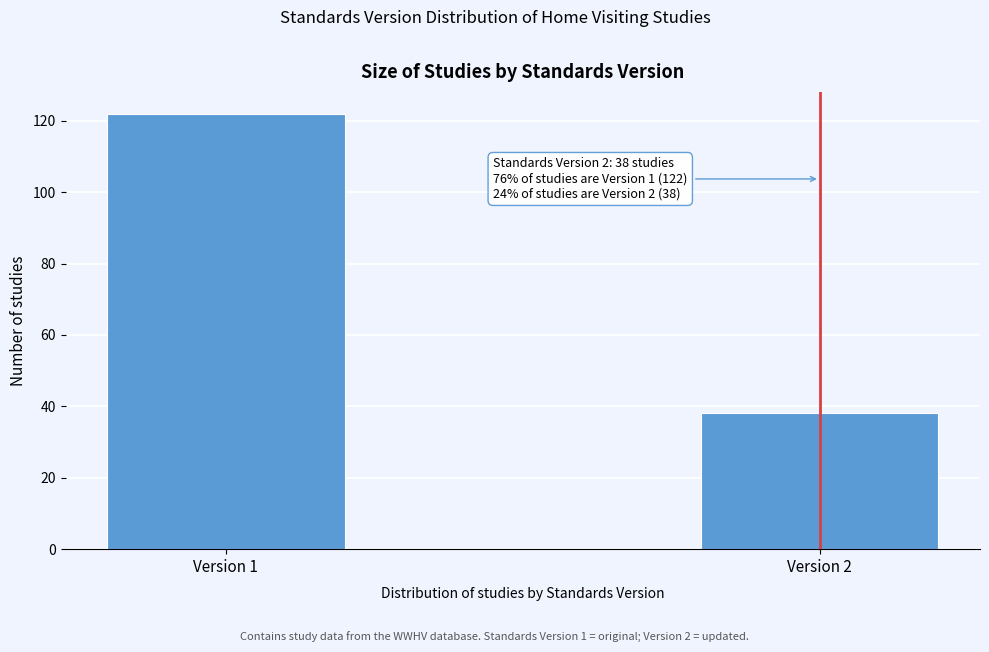

Reading right to left, transcribe all the data shown in this chart.

Version 2=38	Version 1=122